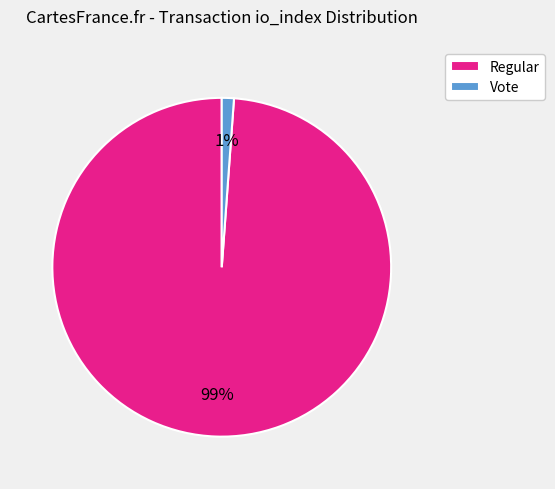

Which category has the smallest portion of the pie?

Vote